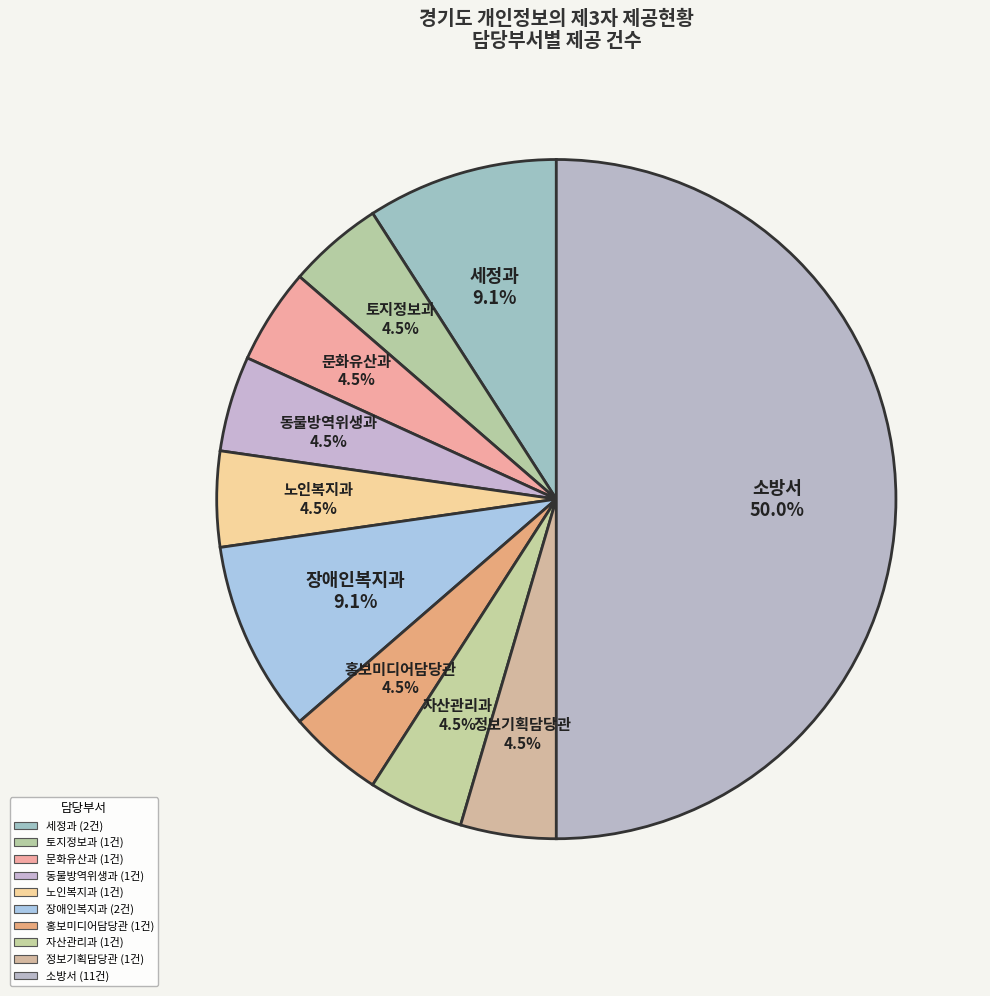

Is 장애인복지과 the majority of the pie?

No